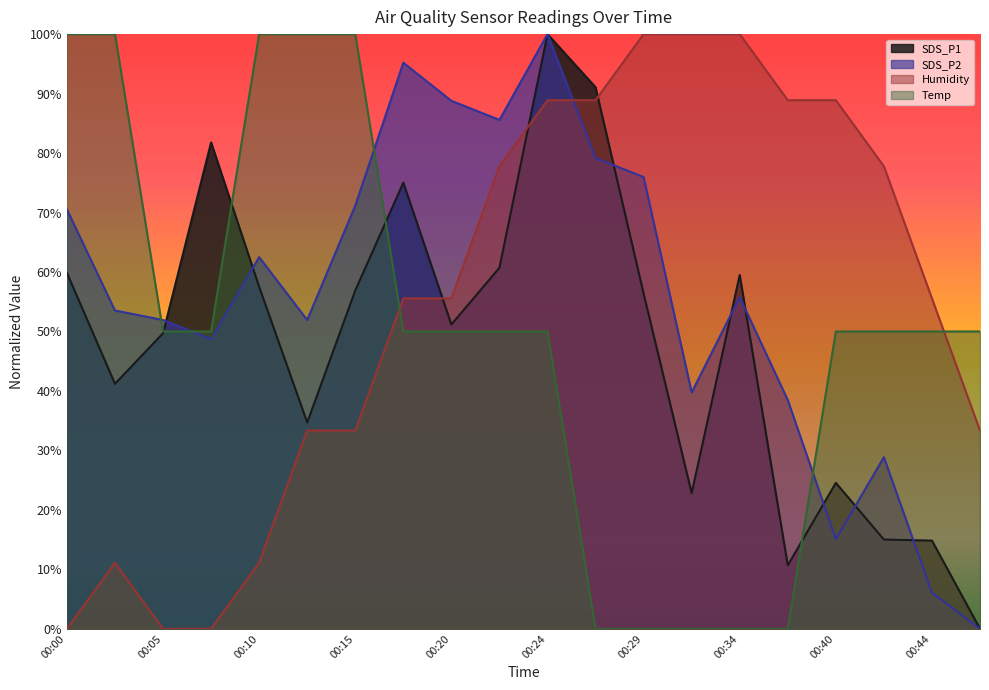

At which category does SDS_P1 reach its first local valley?

00:02